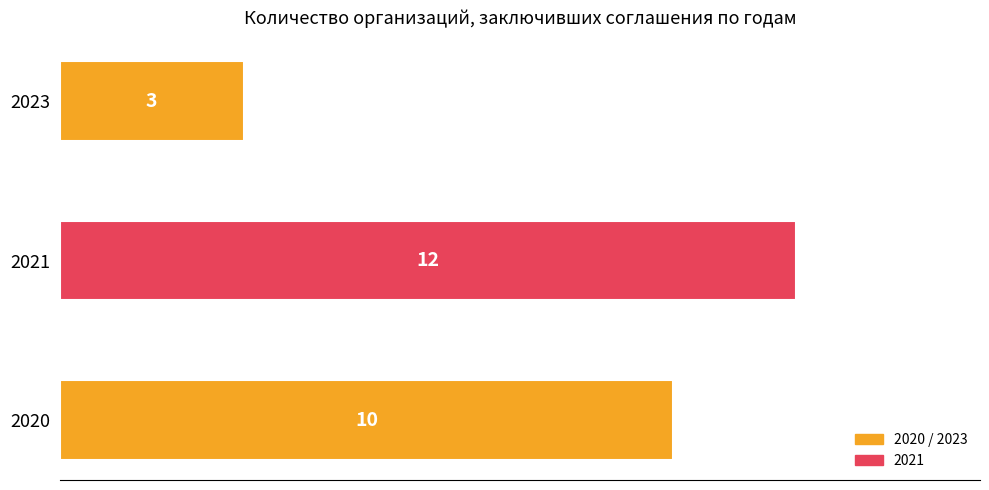

What is the sum of all values?

25